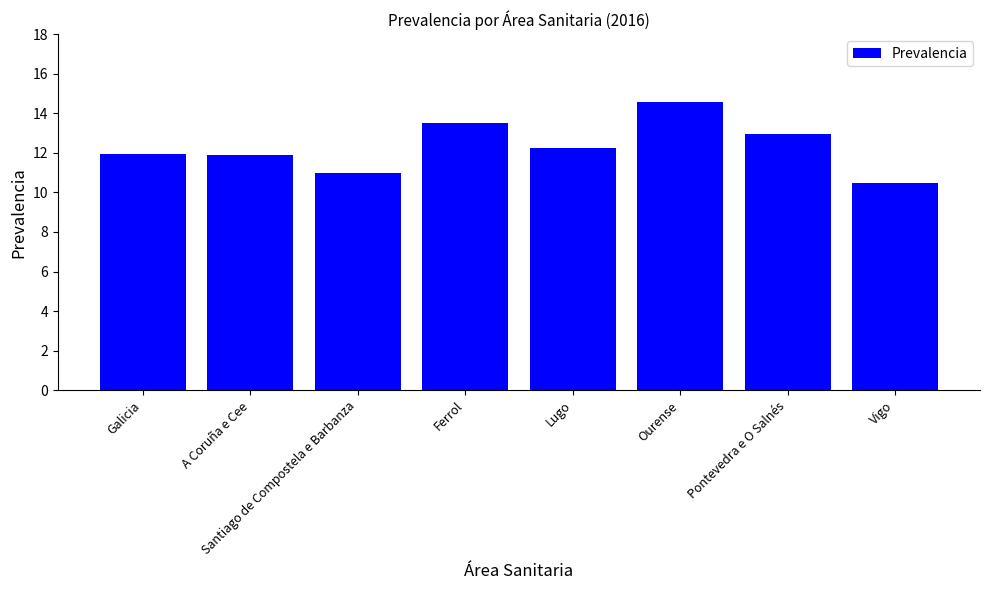

What is the greatest value displayed?

14.6